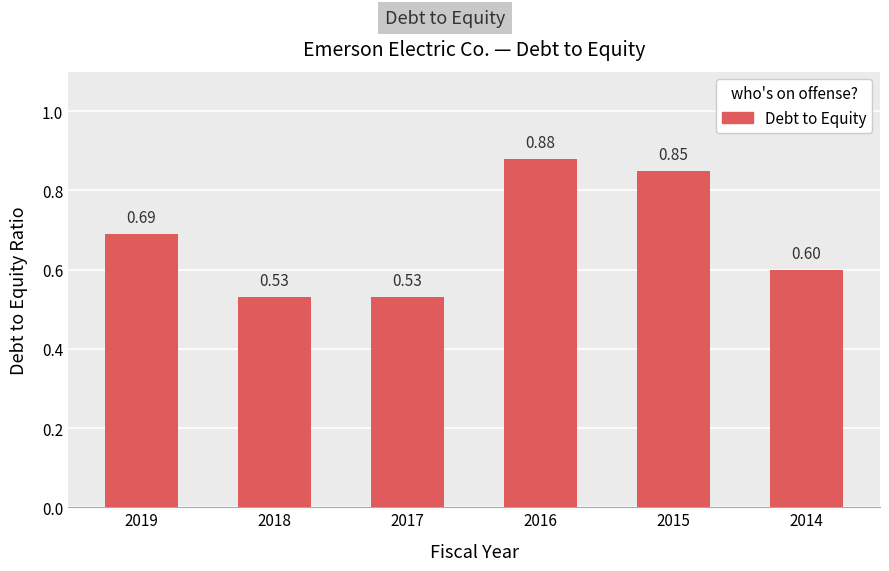

Does the chart contain stacked bars?

No